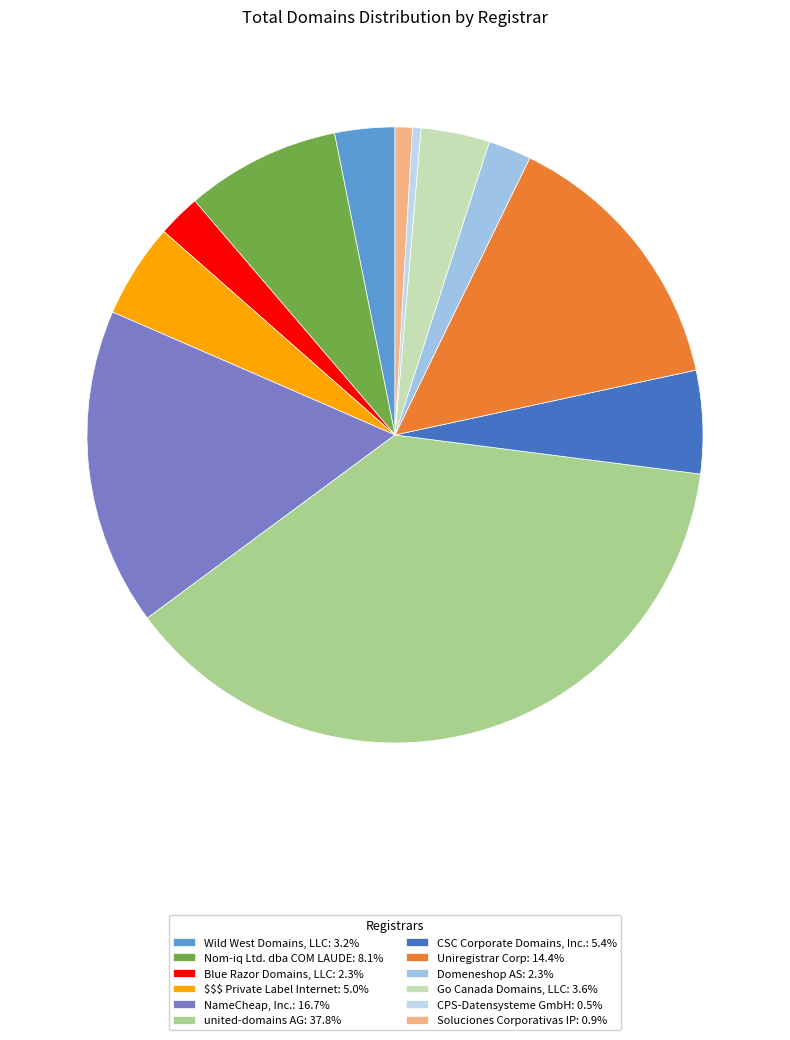

Between Soluciones Corporativas IP and Blue Razor Domains, LLC, which is larger?

Blue Razor Domains, LLC